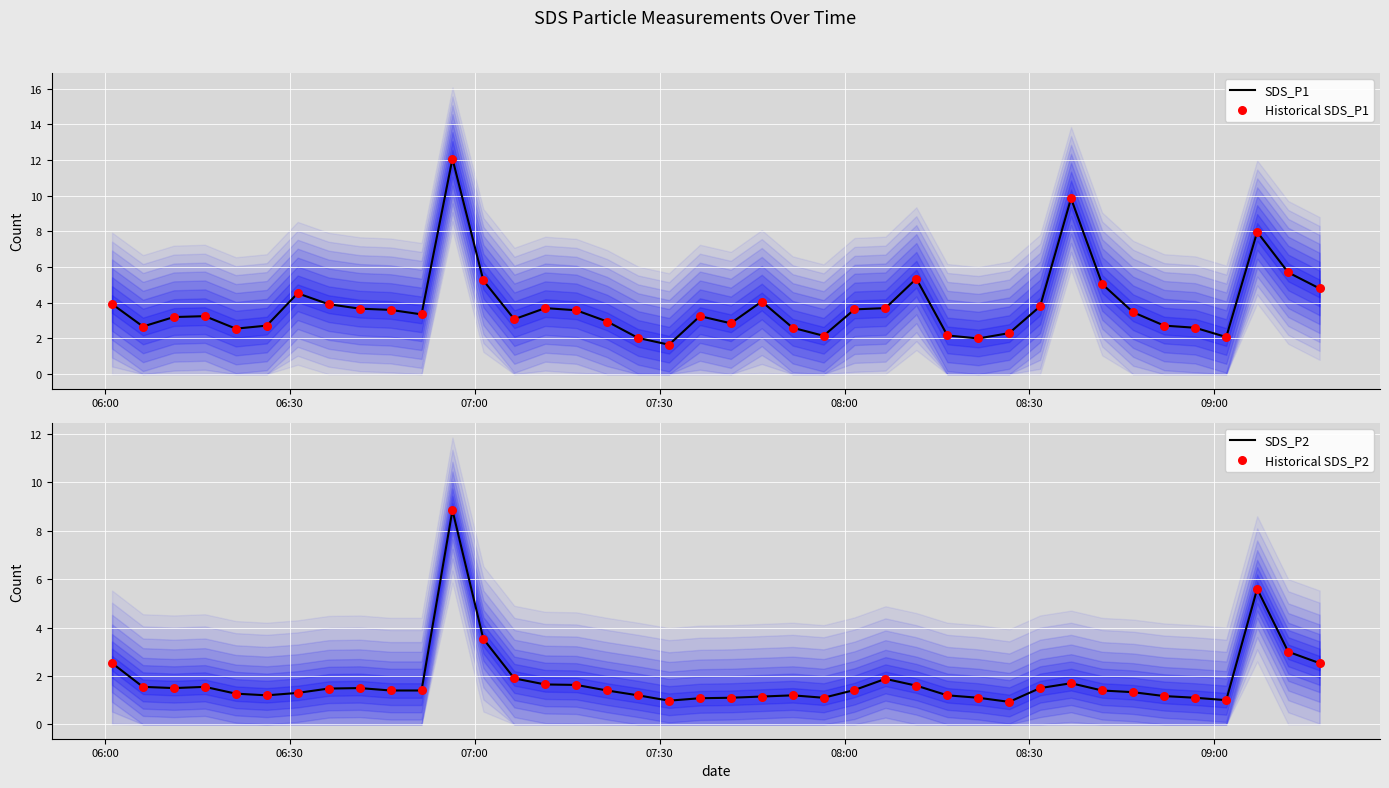

What is the maximum value for SDS_P1?

12.1